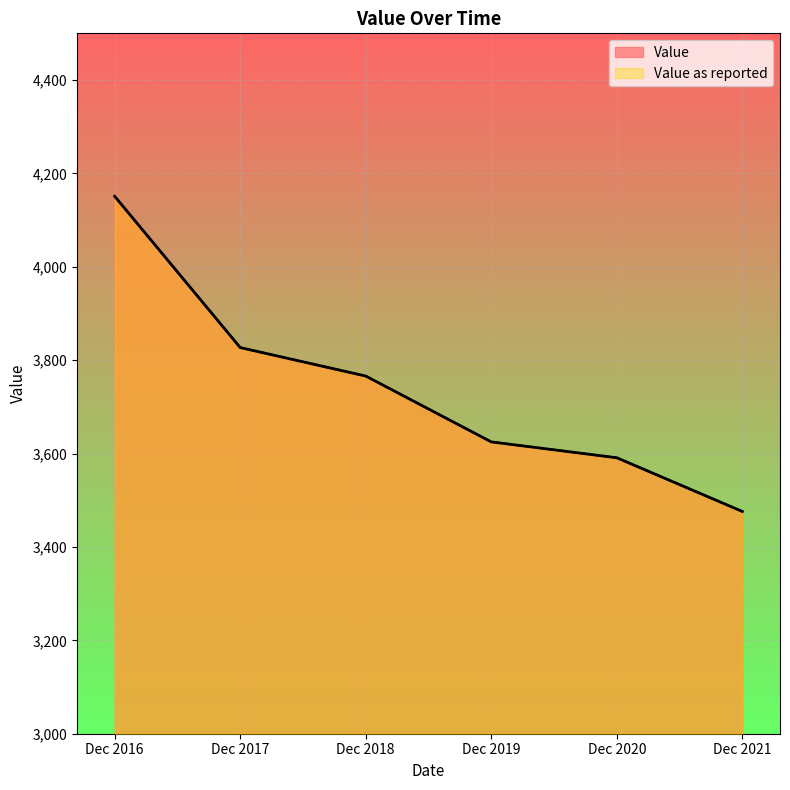

How many data points in Value as reported are above 3766?

2